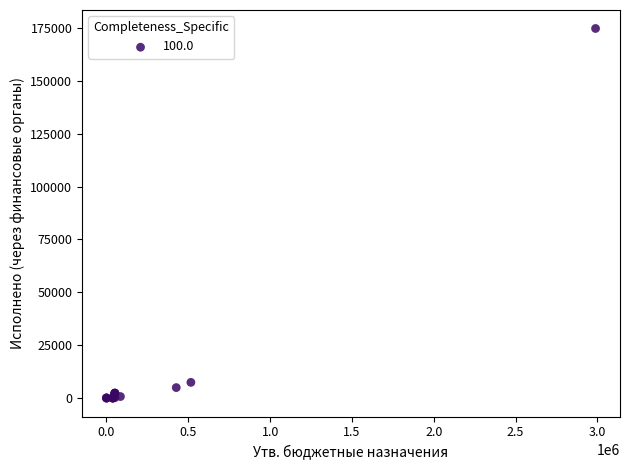

What Y value in the scatter plot is closest to 87376?

7450.8